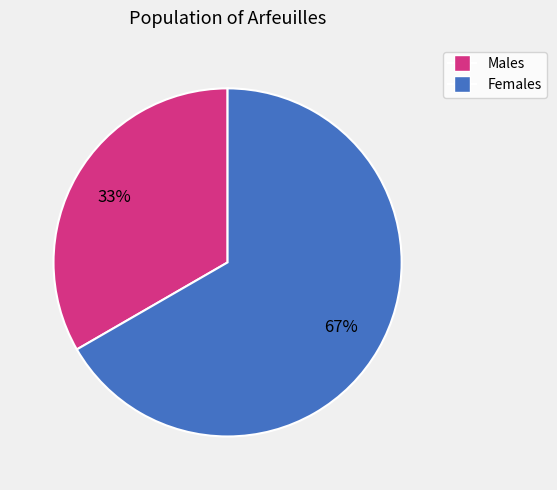

Is there any slice that represents more than half of the pie?

Yes